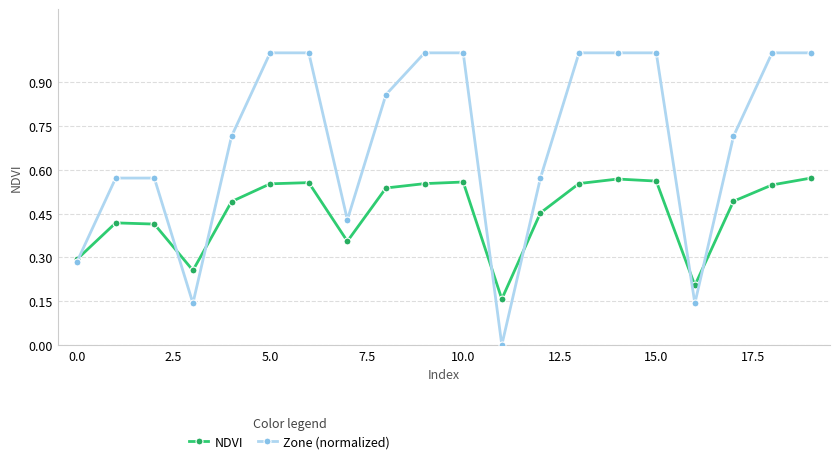

True or false: Zone (normalized) and NDVI cross at least once.

True